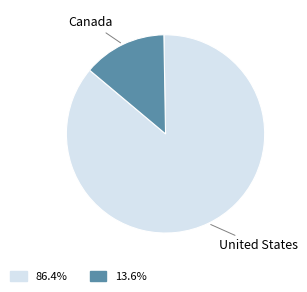

Do Canada and United States together represent more than half of the pie?

Yes